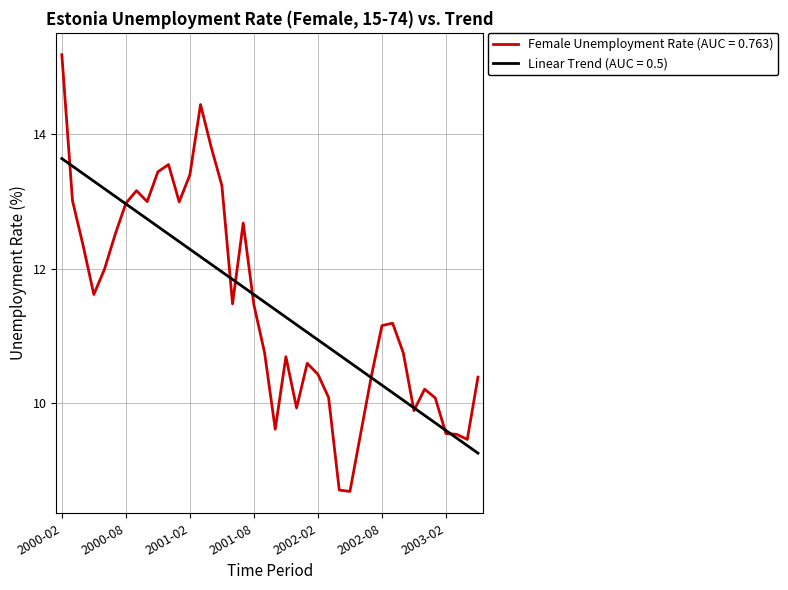

What is the greatest value displayed?

15.2